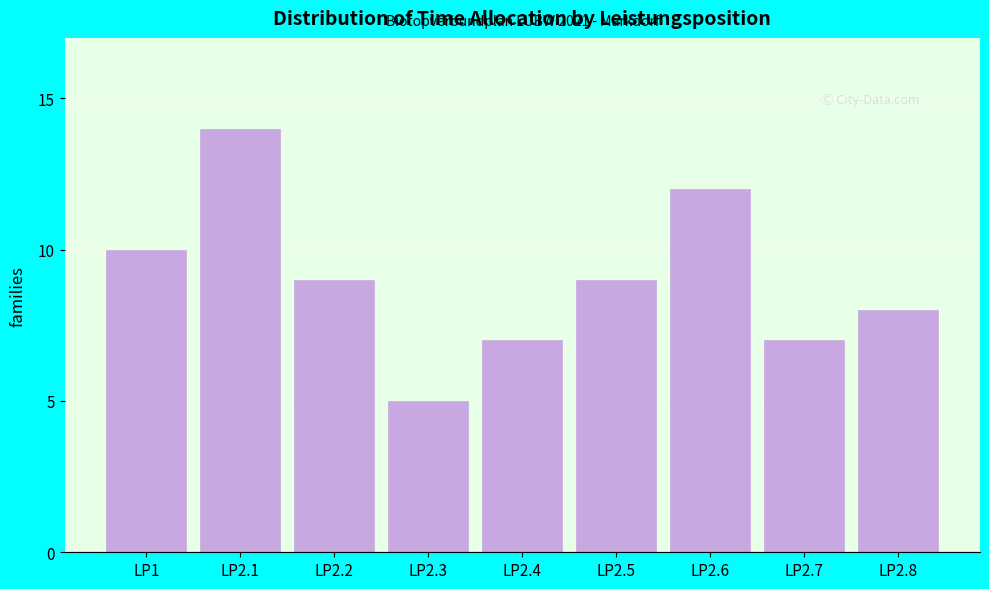

Reading right to left, transcribe all the data shown in this chart.

8	7	12	9	7	5	9	14	10